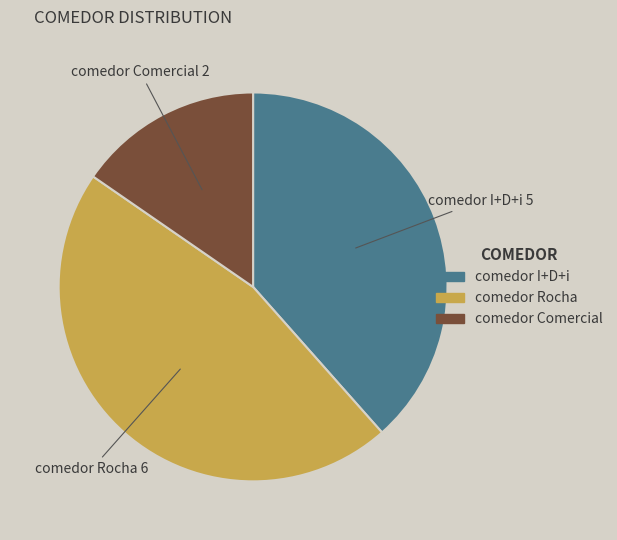

The comedor Comercial slice represents 10% of the pie. True or false?

False